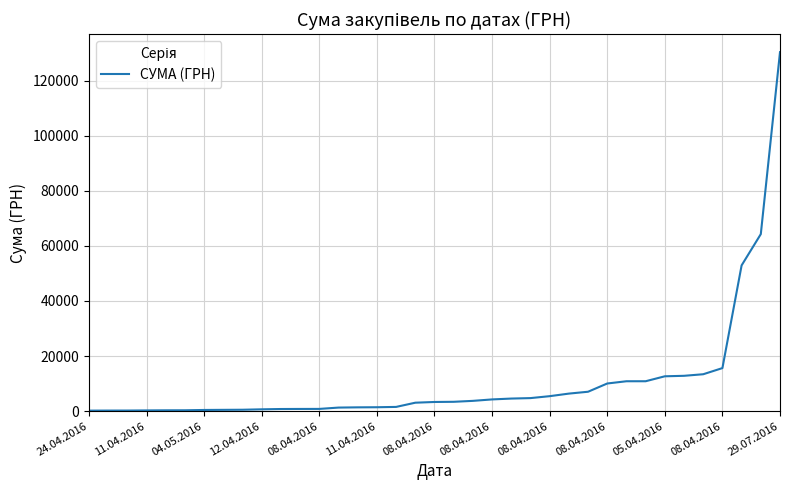

What is the maximum value shown in the chart?

130379.7